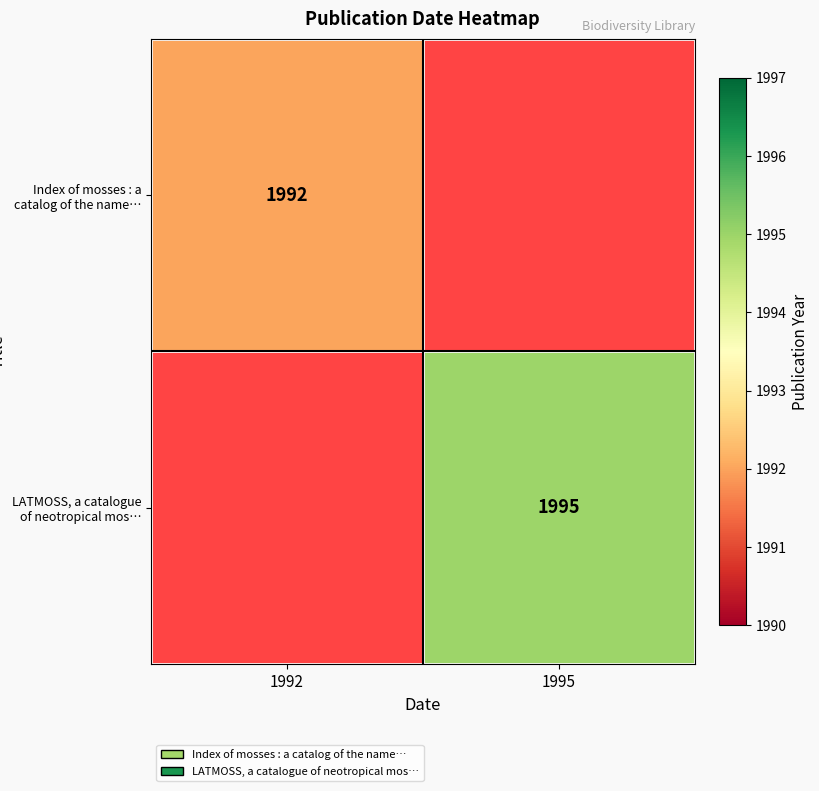

Is it true that Index of mosses : a catalog of the name… equals 1992 at 1992?

True